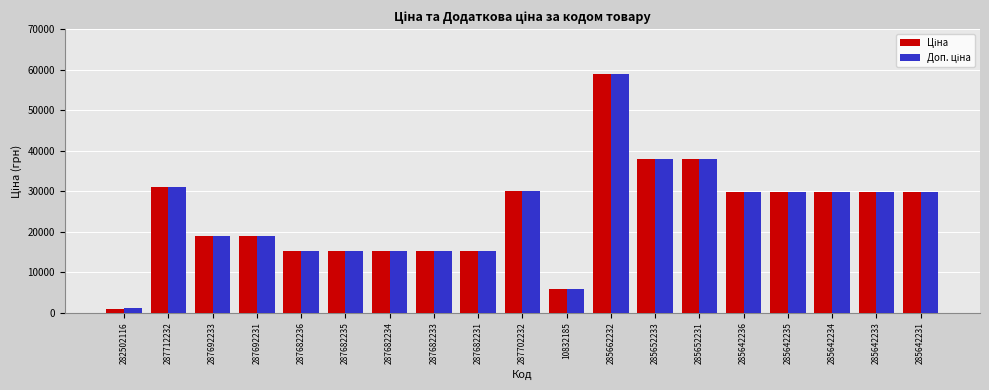

What is the total value across all series at 287682235?

30576.0